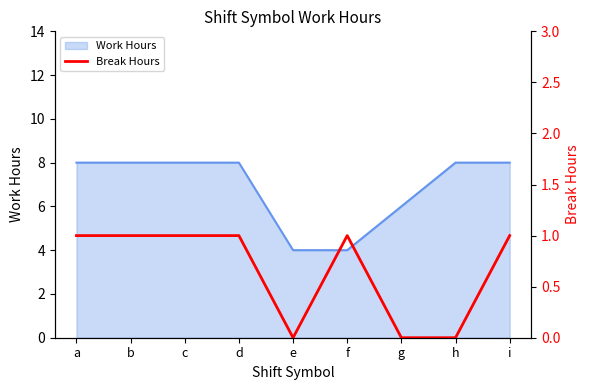

What value does the Work Hours series have at c?

8.0